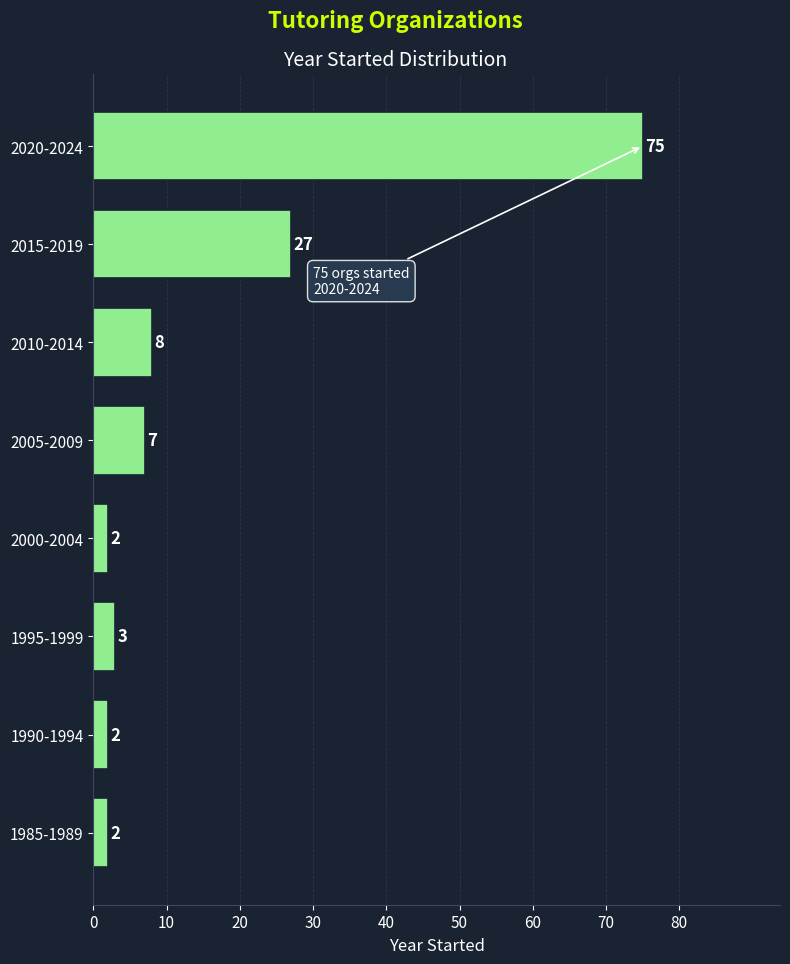

Reading top to bottom, extract all data points from this chart.

75	27	8	7	2	3	2	2